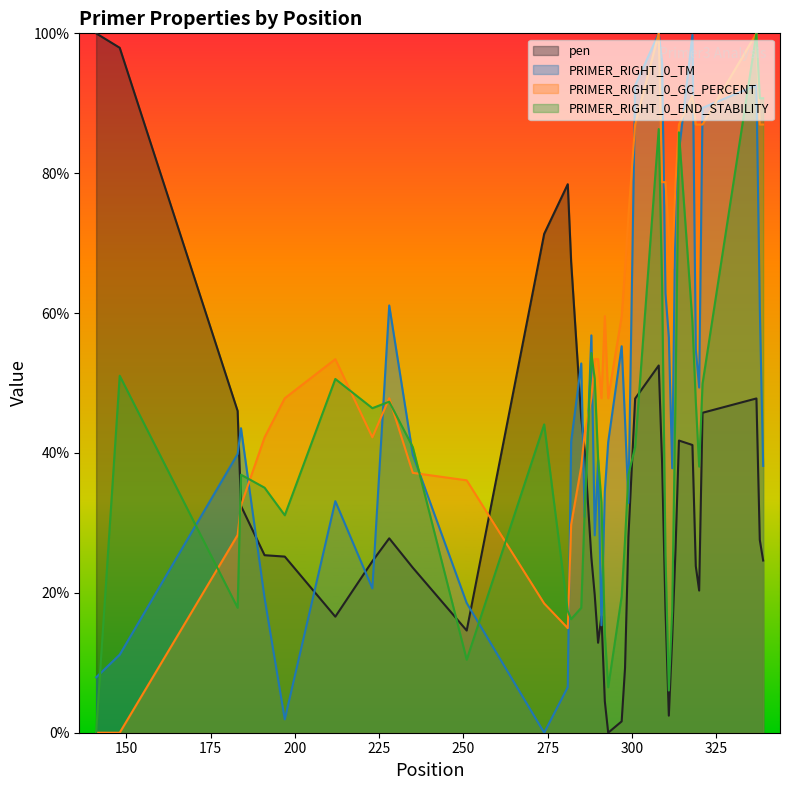

At how many categories does at least one series exceed 88?

10